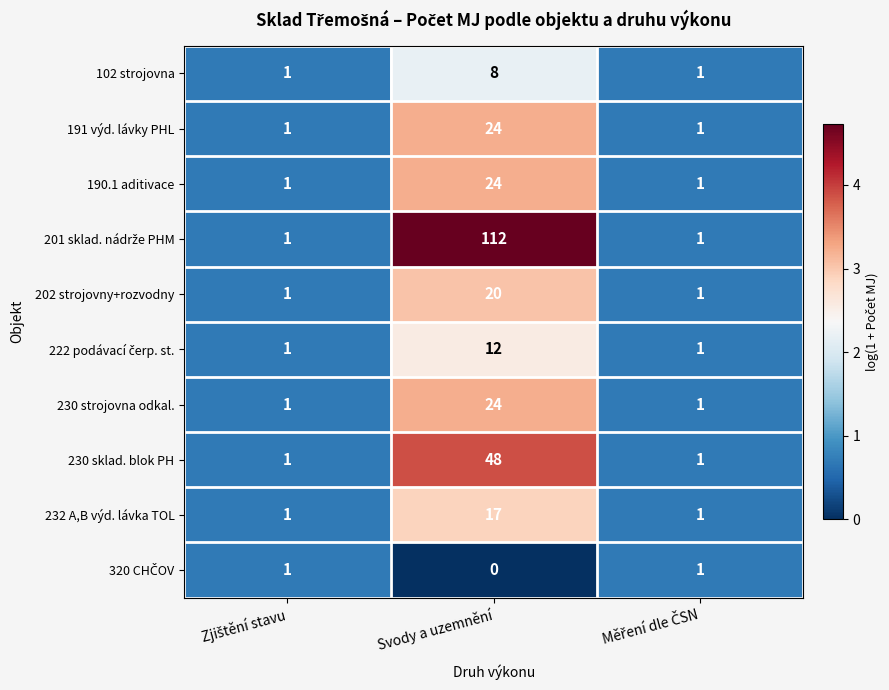

At which category does the chart reach its peak across all series?

Svody a uzemnění